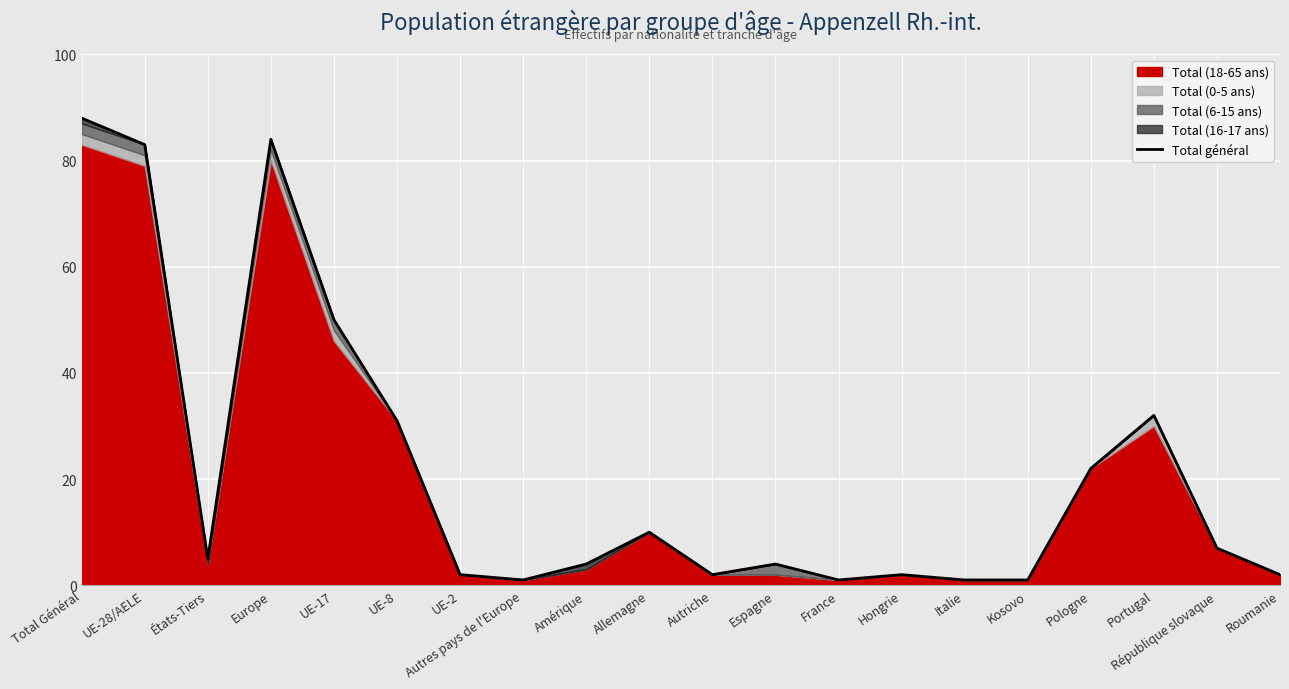

Reading left to right, what are all the values shown in this chart?

Total Général=88	UE-28/AELE=83	États-Tiers=5	Europe=84	UE-17=50	UE-8=31	UE-2=2	Autres pays de l'Europe=1	Amérique=4	Allemagne=10	Autriche=2	Espagne=4	France=1	Hongrie=2	Italie=1	Kosovo=1	Pologne=22	Portugal=32	République slovaque=7	Roumanie=2